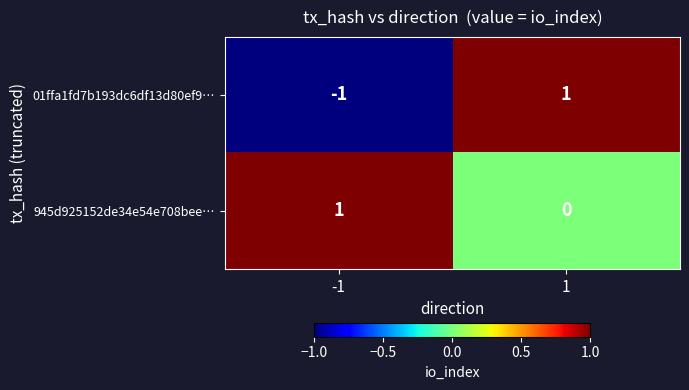

What is the spread (max minus min) of values at 1?

1